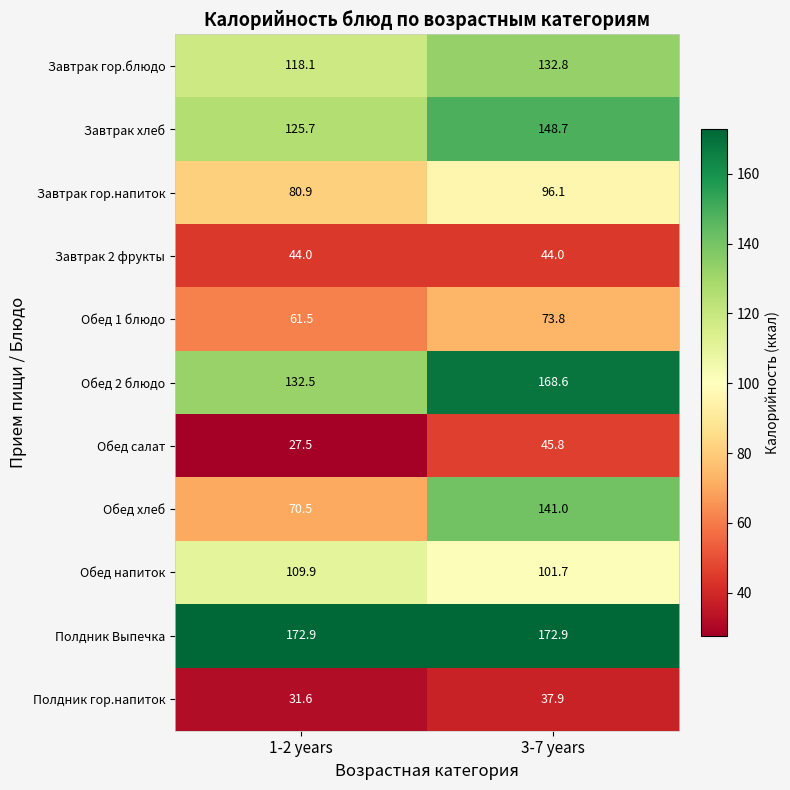

At which category does the chart reach its minimum across all series?

1-2 years